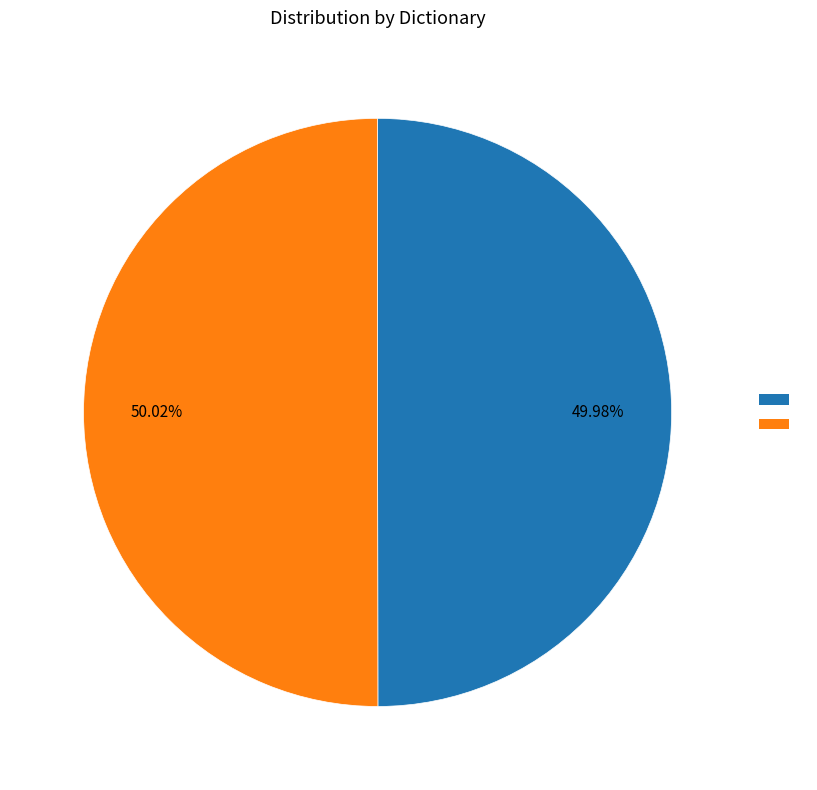

Is there a majority slice in this chart?

Yes